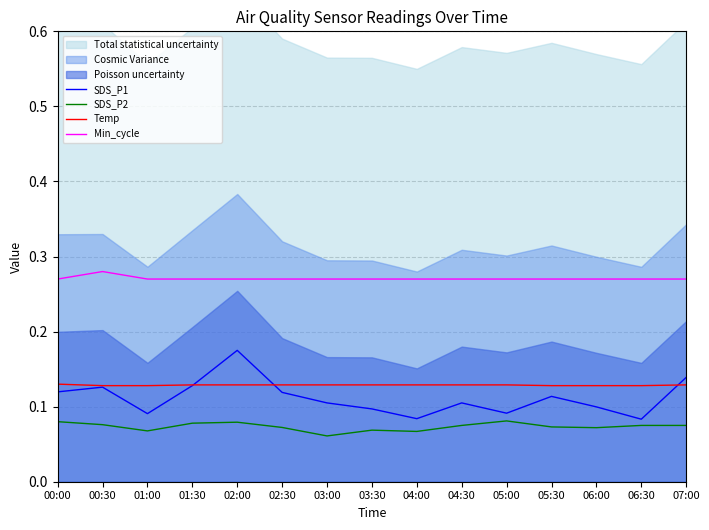

Count the number of data series in this chart.

4